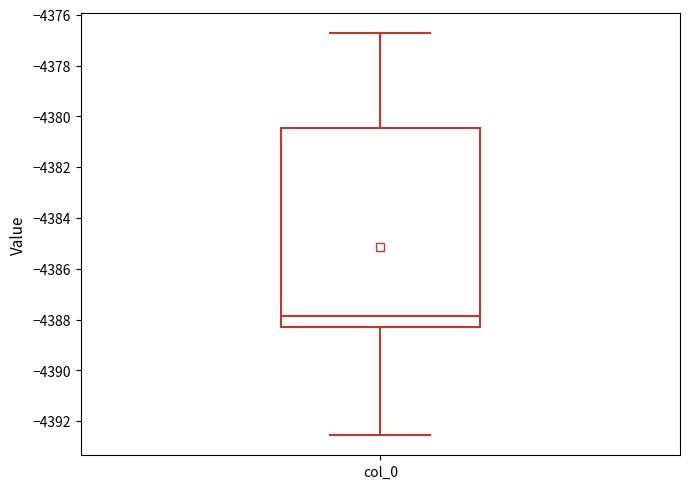

Transcribe this box plot: give where the median line is, the range the box spans, and where the two whiskers end, as read against the y-axis. The values are not printed on the chart, so give them approximately, as read against the axis.

median -4387.8, box -4388.2 to -4380.4, whiskers -4392.6 to -4376.8